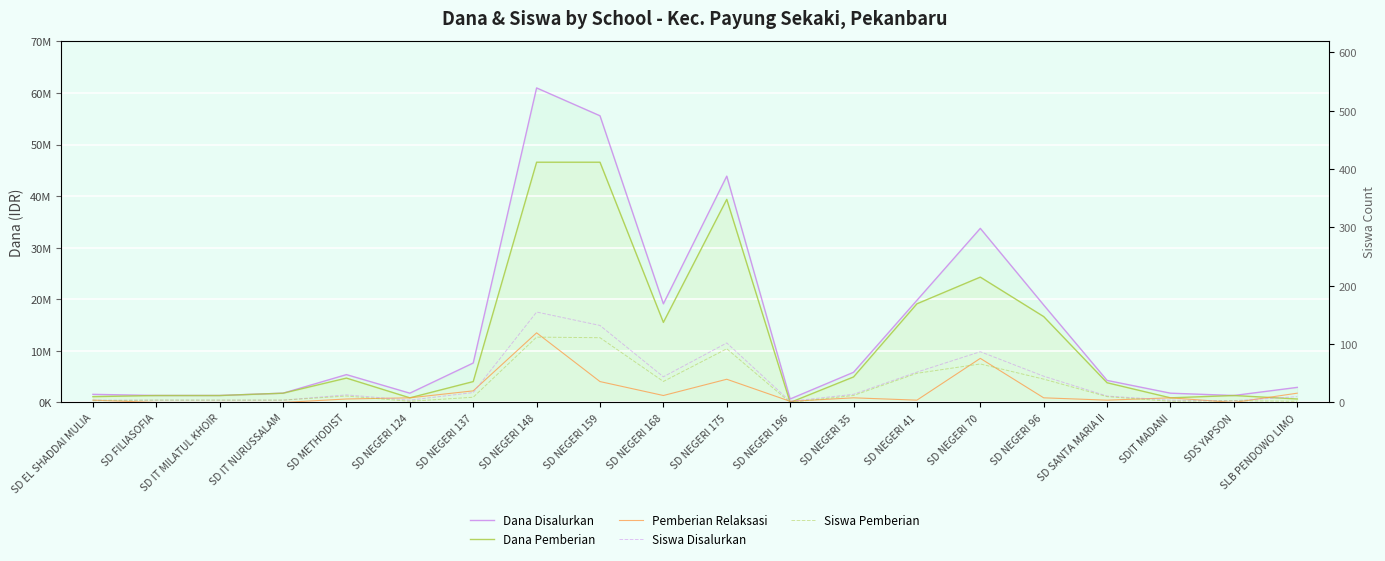

What is the difference between the maximum and minimum values in the Siswa Disalurkan series?

153